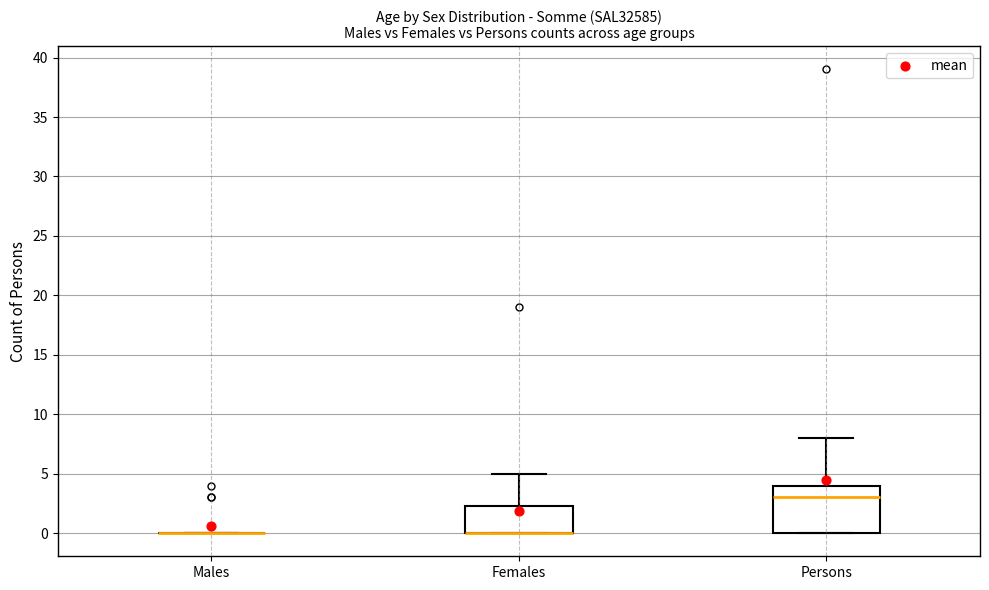

Reading left to right, read every box against the y-axis: the position of its median line, the range the box covers, and the ends of its whiskers. The values are not printed on the chart, so give them approximately, as read against the axis.

Males: box collapsed to a line at 0.0, whiskers 0.0 to 0.0
Females: median 0.0 (drawn on the box's lower edge), box 0.0 to 2.5, whiskers 0.0 to 5.0
Persons: median 3.0, box 0.0 to 4.0, whiskers 0.0 to 8.0